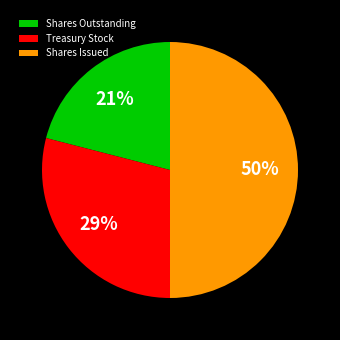

Which category has the biggest portion of the pie?

Shares Issued